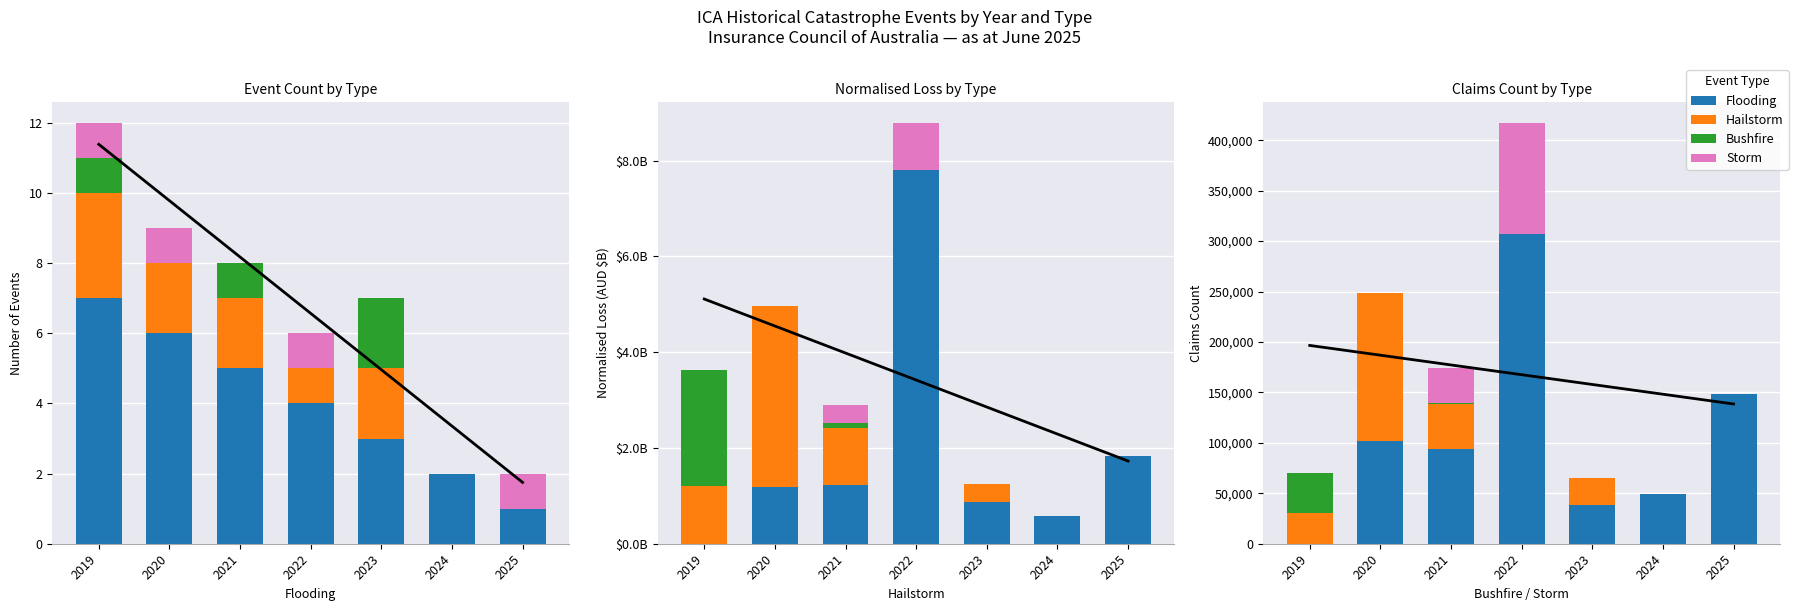

What is the difference between the second highest and minimum values in the Bushfire series?

1342